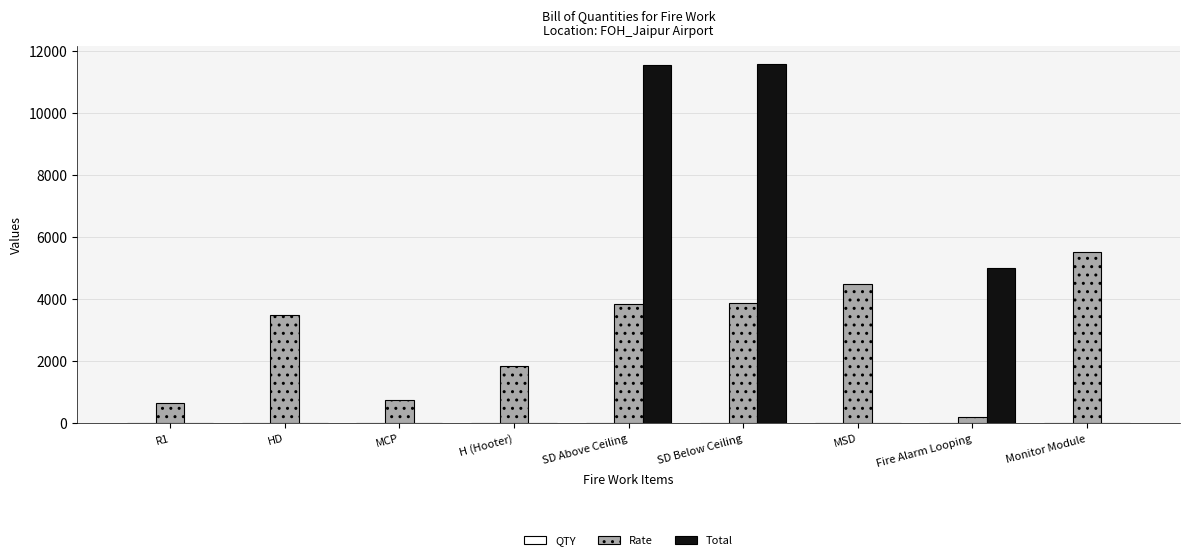

What is the maximum value shown in the chart?

11580